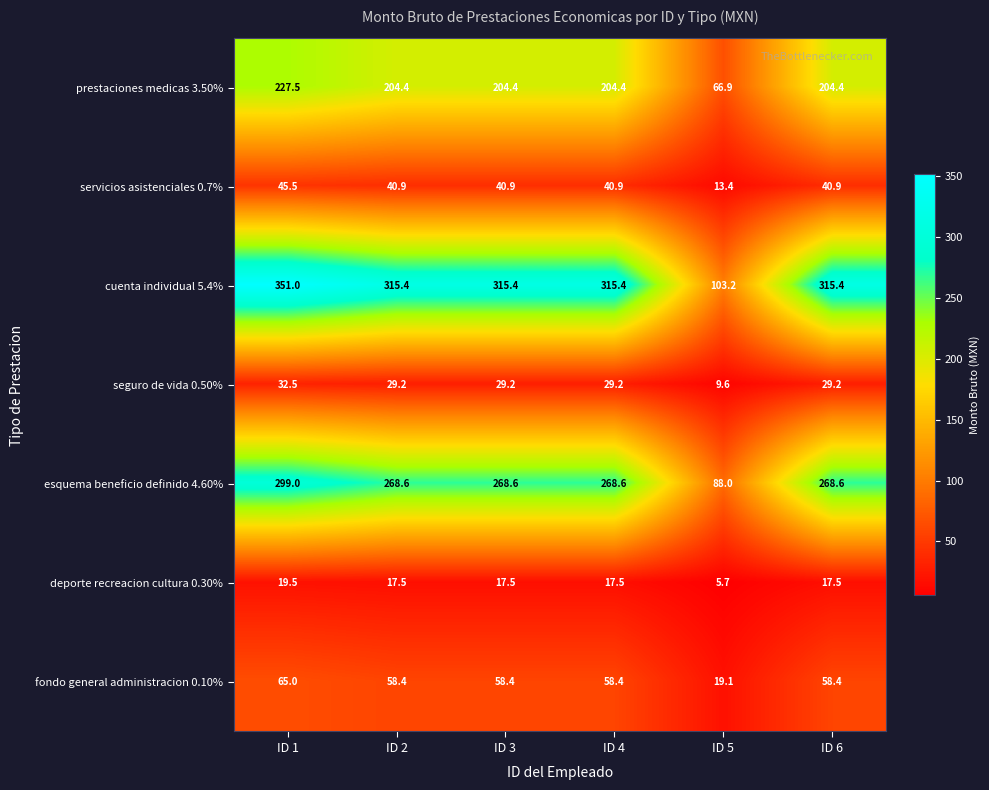

Which series changed the most between ID 1 and ID 5?

cuenta individual 5.4%